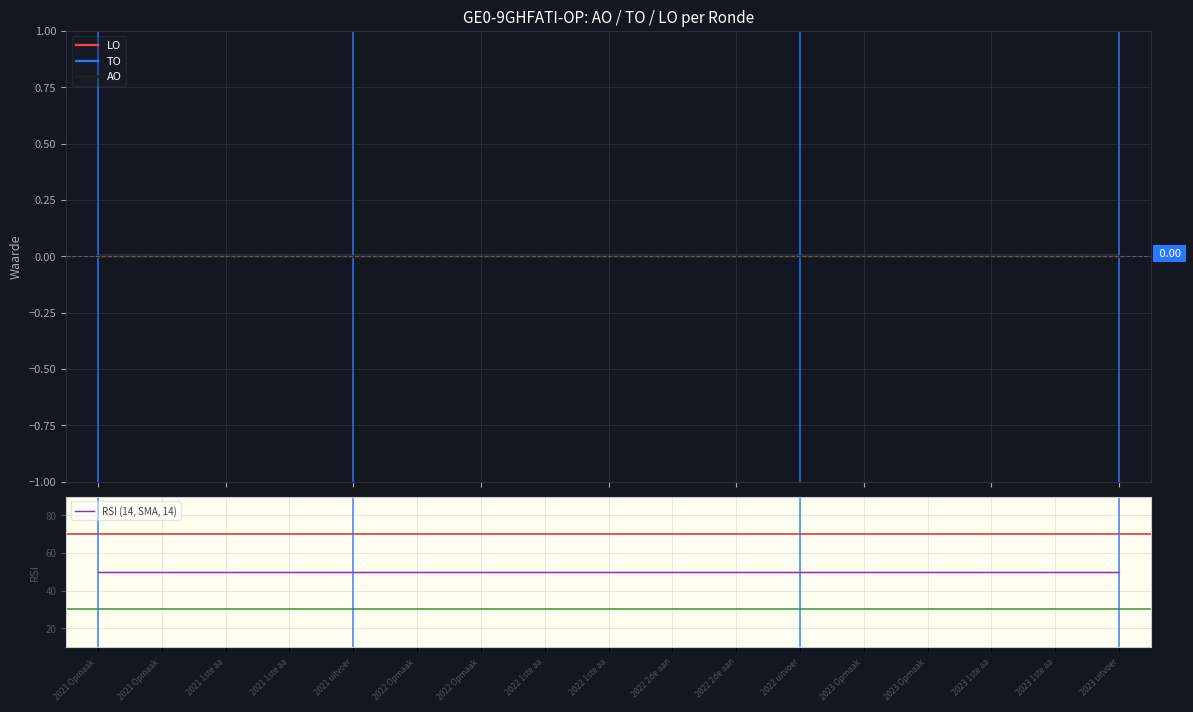

What is the maximum value shown in the chart?

50